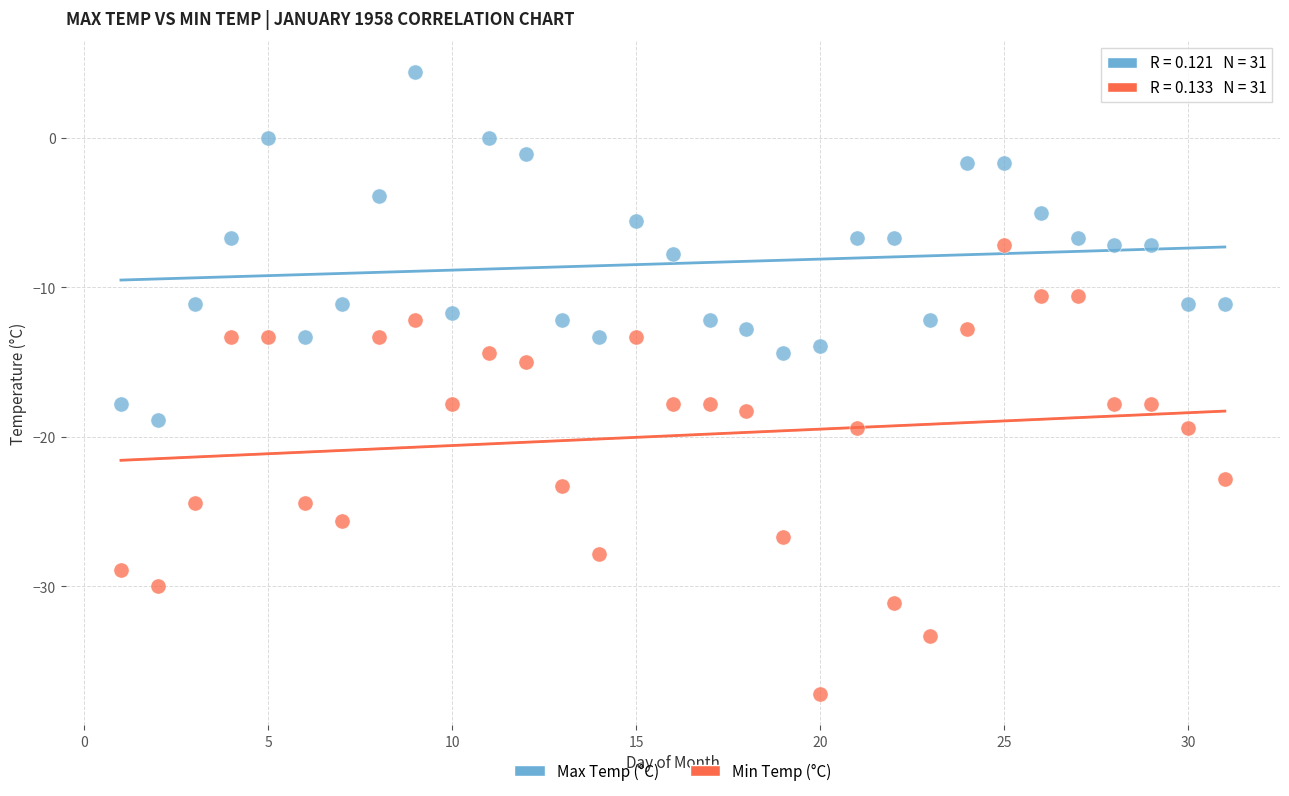

In the Min Temp (°C) series, what Y value is closest to -22?

-22.8